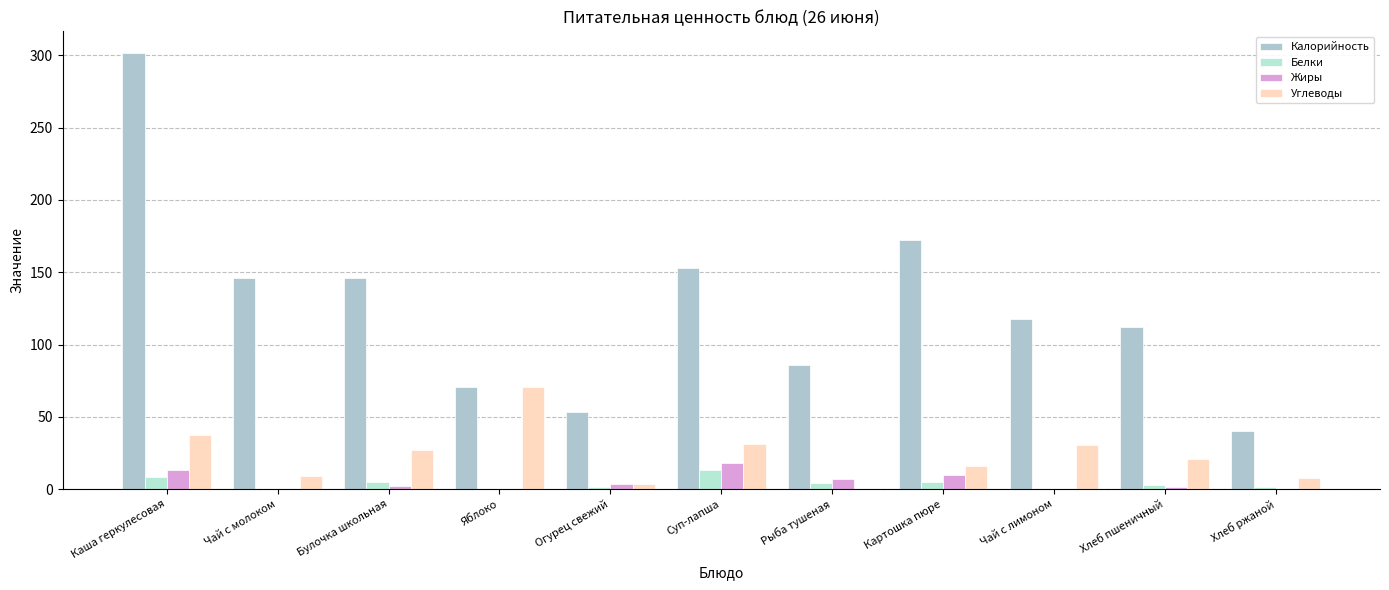

Is it true that Углеводы equals 30.6 at Чай с лимоном?

True